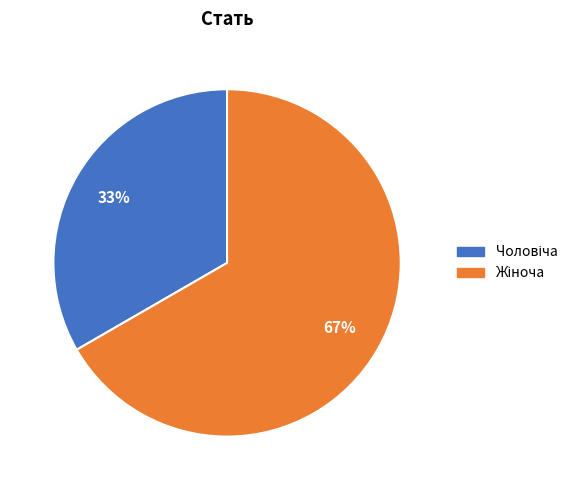

To the nearest percent, what is the average slice percentage?

50%